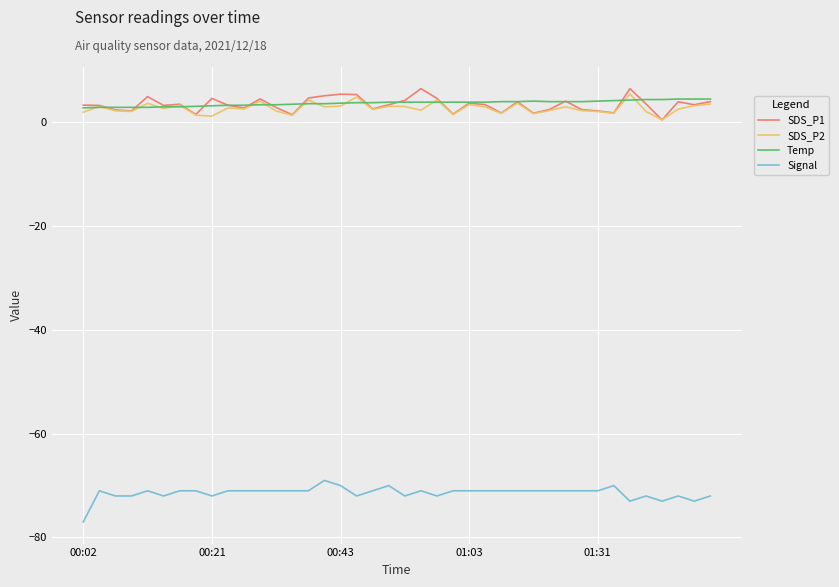

True or false: SDS_P2 and Signal cross at least once.

False